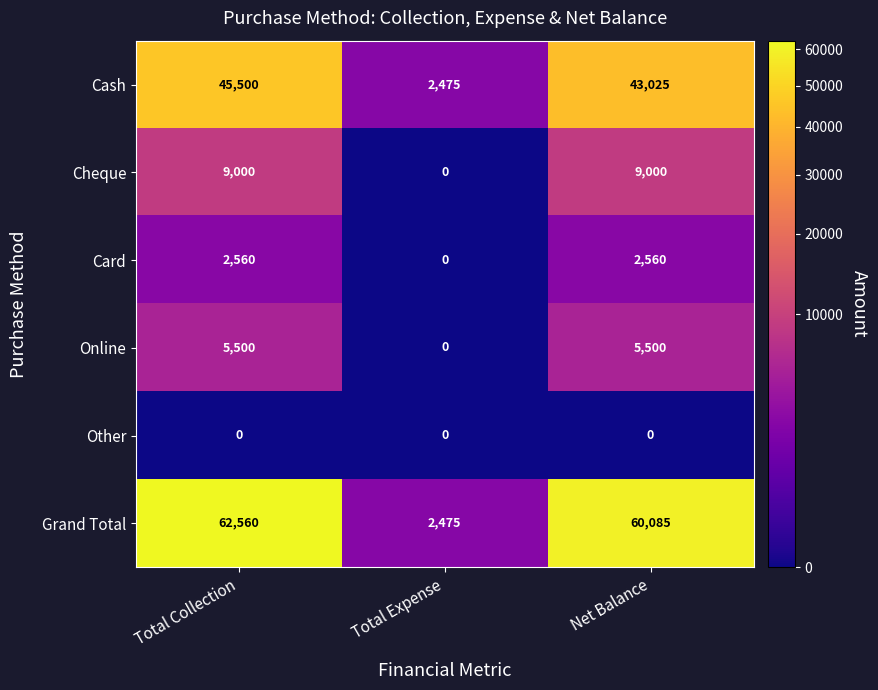

What is the difference between the maximum and minimum values in the Grand Total series?

60085